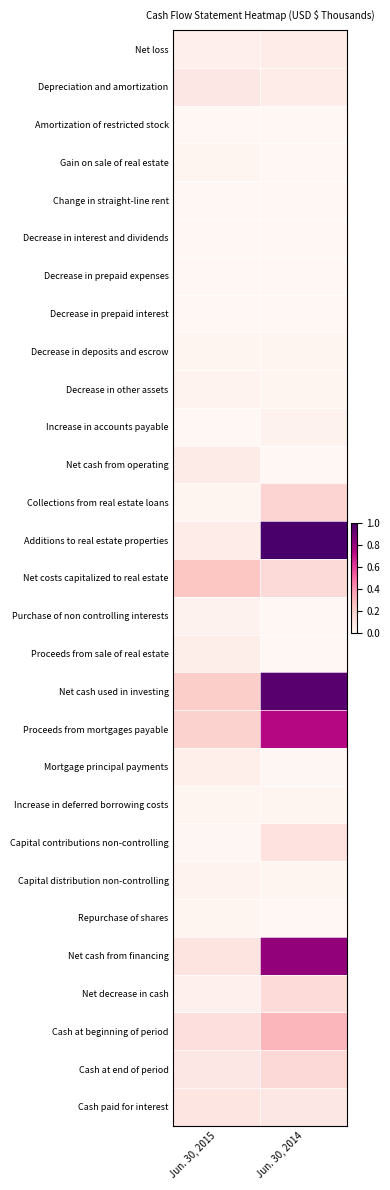

What is the total value across all series at Jun. 30, 2015?

1.6